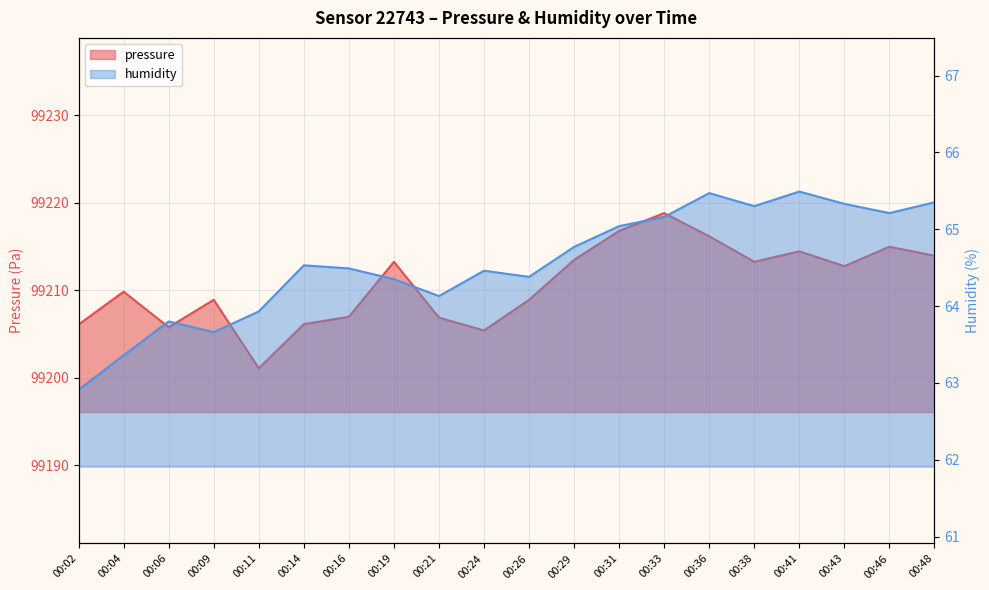

The humidity series shows 27.7 at 00:38. True or false?

False